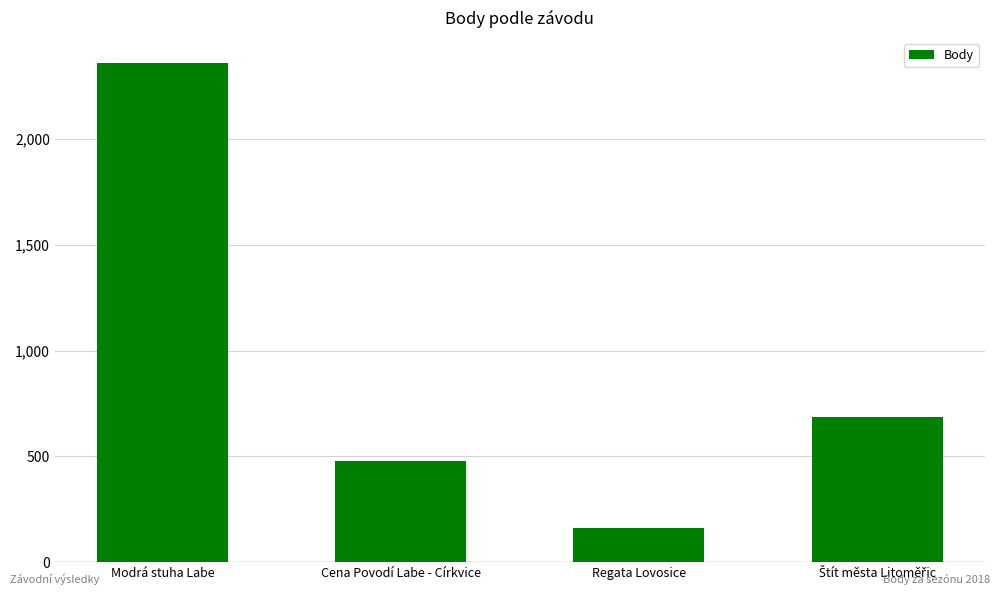

What is the approximate value at Modrá stuha Labe, to the nearest 100?

2400